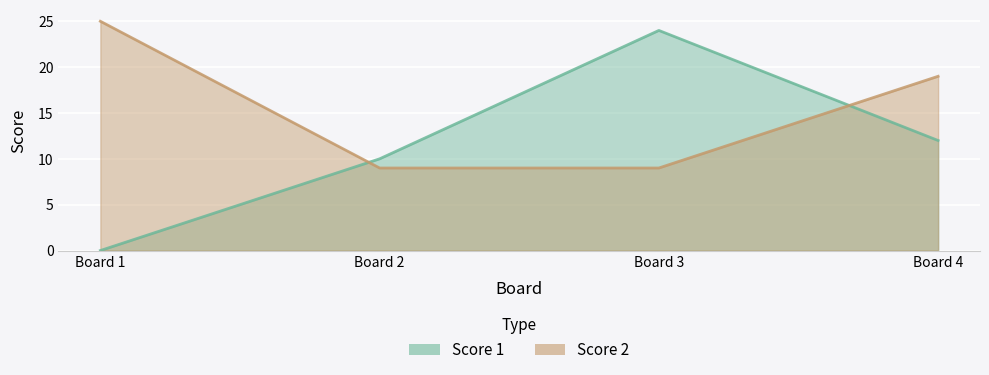

Is it true that Score 2 equals 30 at Board 4?

False